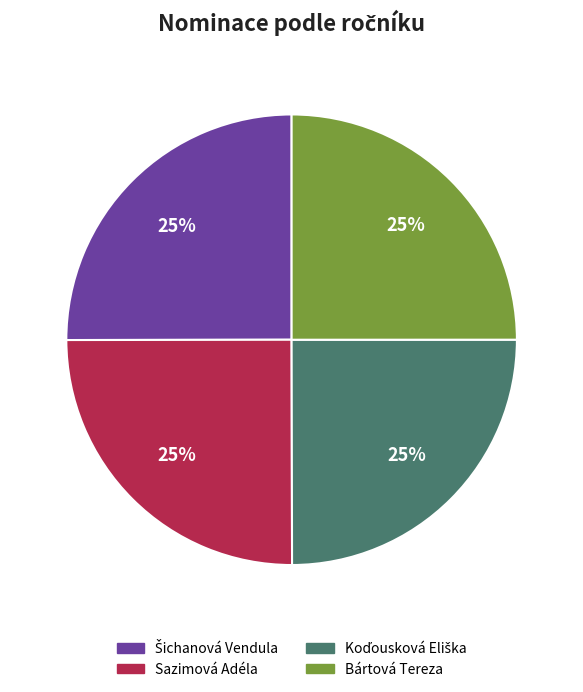

How many slices are in this pie chart?

4